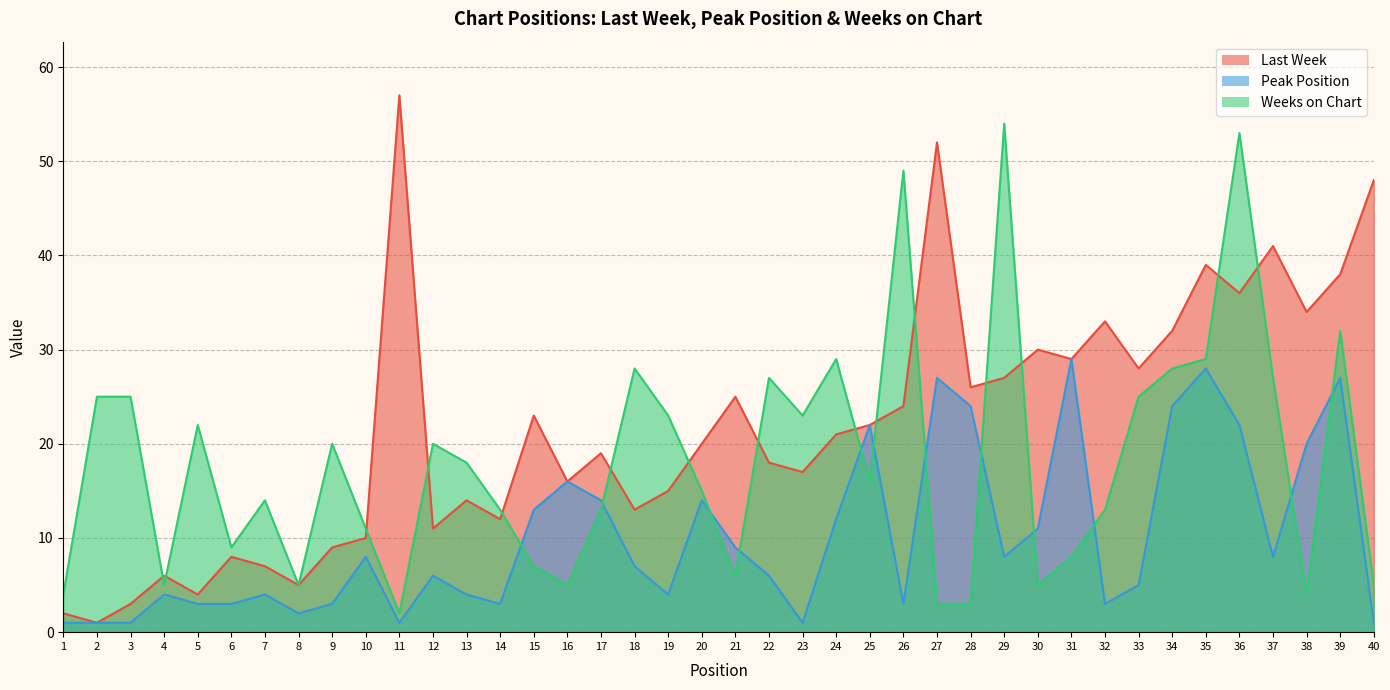

Rank the series by their average value, from highest to lowest.

Last Week, Weeks on Chart, Peak Position